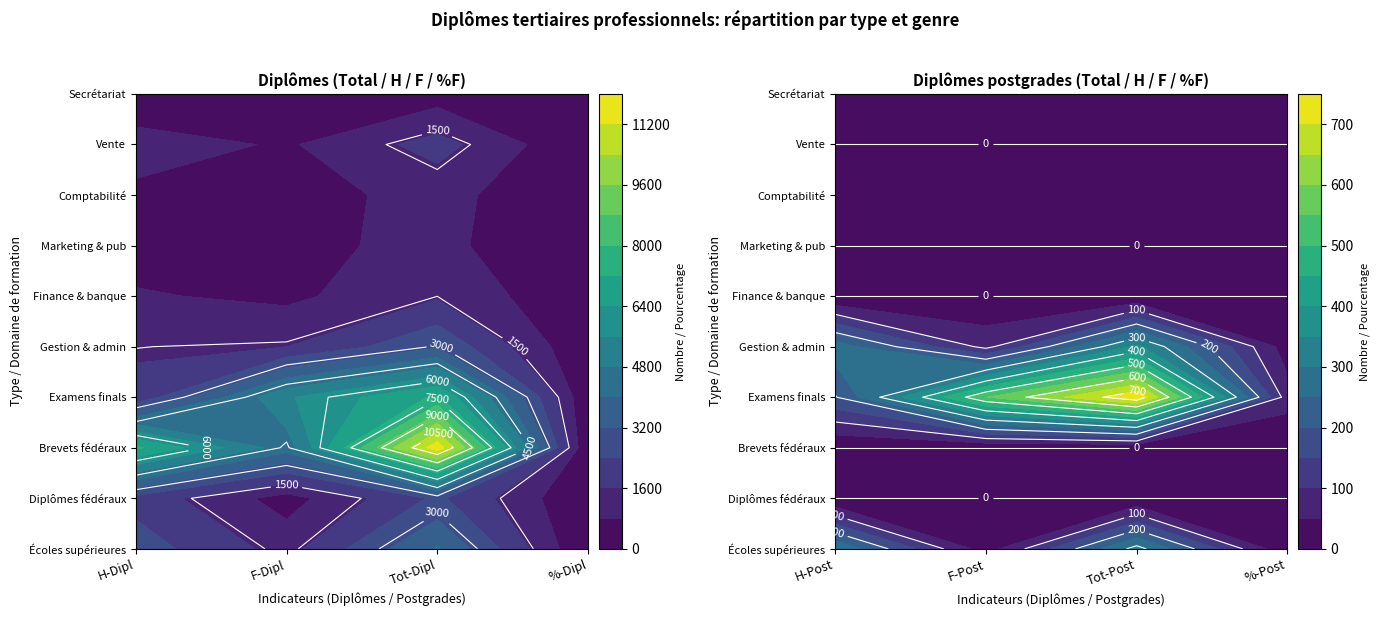

What is the average value of the Diplômes fédéraux series?

643.0